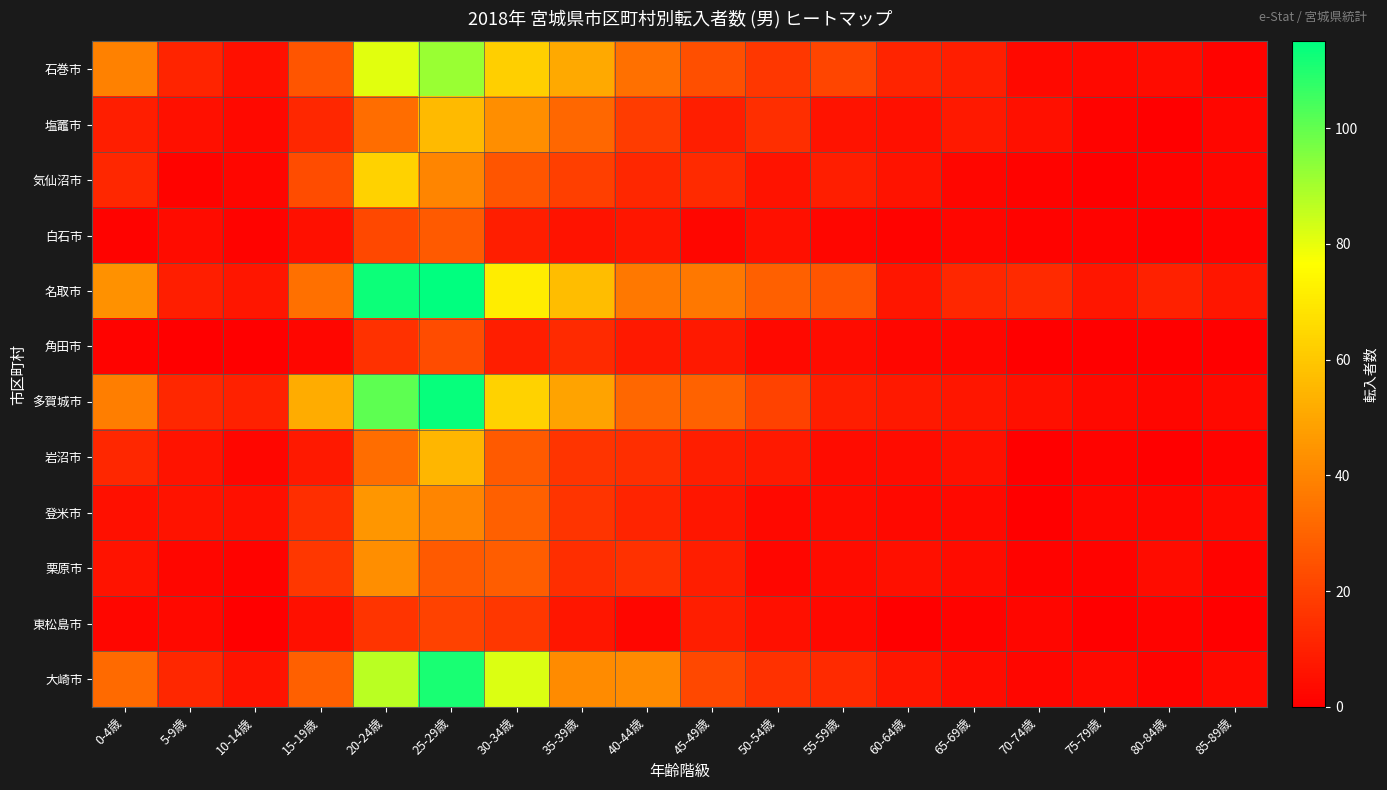

Reading left to right, extract all data points from this chart.

石巻市: 0-4歳=39	5-9歳=11	10-14歳=5	15-19歳=26	20-24歳=81	25-29歳=92	30-34歳=62	35-39歳=51	40-44歳=34	45-49歳=24	50-54歳=17	55-59歳=21	60-64歳=11	65-69歳=9	70-74歳=3	75-79歳=3	80-84歳=4	85-89歳=1
塩竈市: 0-4歳=9	5-9歳=5	10-14歳=3	15-19歳=12	20-24歳=33	25-29歳=56	30-34歳=43	35-39歳=31	40-44歳=18	45-49歳=9	50-54歳=14	55-59歳=6	60-64歳=5	65-69歳=8	70-74歳=5	75-79歳=1	80-84歳=0	85-89歳=2
気仙沼市: 0-4歳=12	5-9歳=1	10-14歳=2	15-19歳=23	20-24歳=63	25-29歳=40	30-34歳=26	35-39歳=19	40-44歳=12	45-49歳=13	50-54歳=6	55-59歳=9	60-64歳=6	65-69歳=2	70-74歳=1	75-79歳=0	80-84歳=1	85-89歳=2
白石市: 0-4歳=1	5-9歳=4	10-14歳=1	15-19歳=5	20-24歳=22	25-29歳=27	30-34歳=9	35-39歳=6	40-44歳=7	45-49歳=2	50-54歳=5	55-59歳=2	60-64歳=1	65-69歳=2	70-74歳=1	75-79歳=1	80-84歳=0	85-89歳=1
名取市: 0-4歳=44	5-9歳=9	10-14歳=7	15-19歳=34	20-24歳=113	25-29歳=115	30-34歳=71	35-39歳=57	40-44歳=36	45-49歳=36	50-54歳=29	55-59歳=26	60-64歳=7	65-69歳=12	70-74歳=13	75-79歳=7	80-84歳=10	85-89歳=7
角田市: 0-4歳=1	5-9歳=0	10-14歳=0	15-19歳=2	20-24歳=15	25-29歳=23	30-34歳=9	35-39歳=13	40-44歳=8	45-49歳=8	50-54歳=3	55-59歳=4	60-64歳=2	65-69歳=2	70-74歳=0	75-79歳=0	80-84歳=0	85-89歳=0
多賀城市: 0-4歳=38	5-9歳=12	10-14歳=10	15-19歳=52	20-24歳=101	25-29歳=114	30-34歳=63	35-39歳=49	40-44歳=31	45-49歳=30	50-54歳=20	55-59歳=9	60-64歳=8	65-69歳=7	70-74歳=5	75-79歳=3	80-84歳=2	85-89歳=3
岩沼市: 0-4歳=12	5-9歳=6	10-14歳=2	15-19歳=8	20-24歳=33	25-29歳=55	30-34歳=27	35-39歳=16	40-44歳=14	45-49歳=9	50-54歳=8	55-59歳=4	60-64歳=4	65-69歳=5	70-74歳=0	75-79歳=1	80-84歳=0	85-89歳=1
登米市: 0-4歳=5	5-9歳=6	10-14歳=5	15-19歳=14	20-24歳=45	25-29歳=40	30-34歳=29	35-39歳=16	40-44歳=11	45-49歳=7	50-54歳=3	55-59歳=4	60-64歳=3	65-69歳=3	70-74歳=0	75-79歳=2	80-84歳=2	85-89歳=3
栗原市: 0-4歳=6	5-9歳=2	10-14歳=1	15-19歳=17	20-24歳=43	25-29歳=27	30-34歳=28	35-39歳=14	40-44歳=15	45-49歳=9	50-54歳=2	55-59歳=4	60-64歳=5	65-69歳=4	70-74歳=1	75-79歳=1	80-84歳=4	85-89歳=1
東松島市: 0-4歳=2	5-9歳=3	10-14歳=0	15-19歳=5	20-24歳=16	25-29歳=20	30-34歳=17	35-39歳=7	40-44歳=2	45-49歳=9	50-54歳=5	55-59歳=3	60-64歳=0	65-69歳=1	70-74歳=2	75-79歳=0	80-84歳=1	85-89歳=0
大崎市: 0-4歳=32	5-9歳=12	10-14歳=6	15-19歳=29	20-24歳=87	25-29歳=111	30-34歳=82	35-39歳=42	40-44歳=42	45-49歳=22	50-54歳=15	55-59歳=13	60-64歳=7	65-69歳=4	70-74歳=2	75-79歳=3	80-84歳=1	85-89歳=3